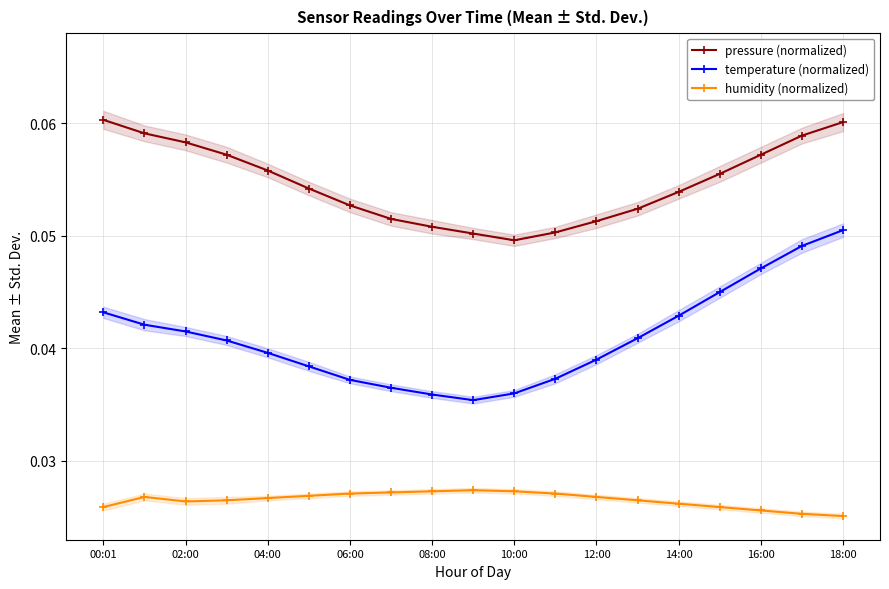

True or false: temperature (normalized) and humidity (normalized) cross at least once.

False